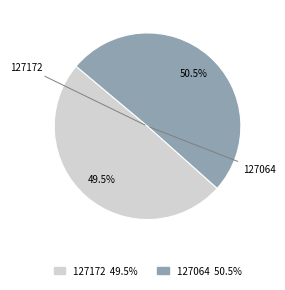

Rank the categories by value from lowest to highest.

127172, 127064